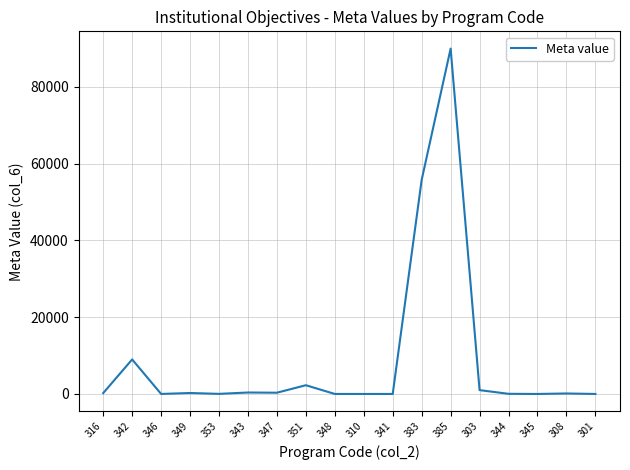

True or false: there are more than 2 points higher than both neighbors.

True